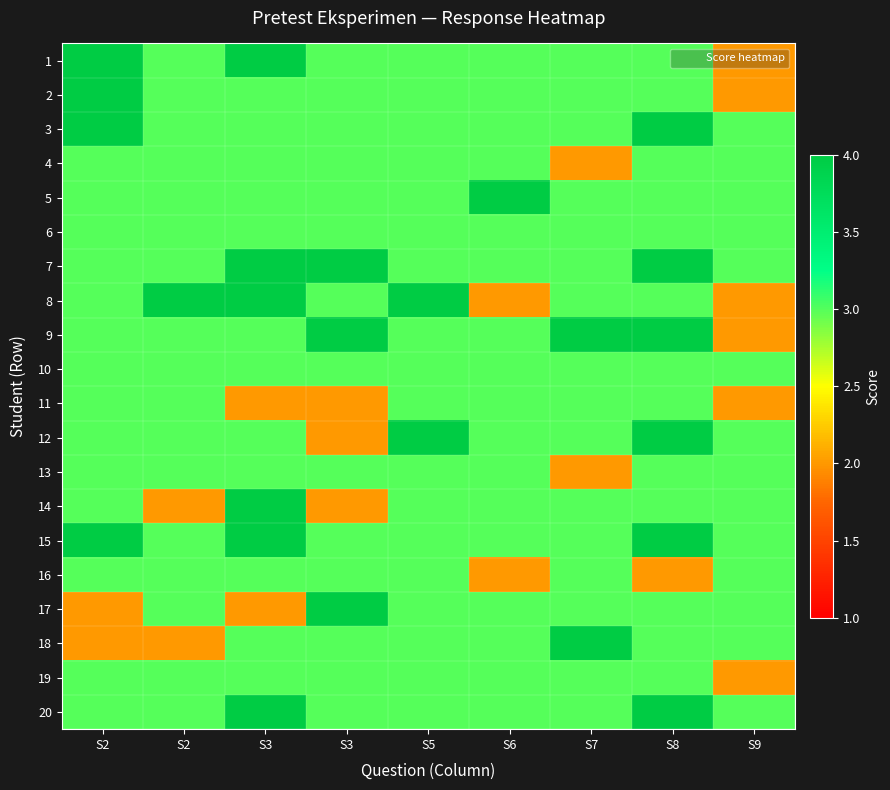

Reading left to right, extract all data points from this chart.

1: S2=4	S2=3	S3=4	S3=3	S5=3	S6=3	S7=3	S8=3	S9=2
2: S2=4	S2=3	S3=3	S3=3	S5=3	S6=3	S7=3	S8=3	S9=2
3: S2=4	S2=3	S3=3	S3=3	S5=3	S6=3	S7=3	S8=4	S9=3
4: S2=3	S2=3	S3=3	S3=3	S5=3	S6=3	S7=2	S8=3	S9=3
5: S2=3	S2=3	S3=3	S3=3	S5=3	S6=4	S7=3	S8=3	S9=3
6: S2=3	S2=3	S3=3	S3=3	S5=3	S6=3	S7=3	S8=3	S9=3
7: S2=3	S2=3	S3=4	S3=4	S5=3	S6=3	S7=3	S8=4	S9=3
8: S2=3	S2=4	S3=4	S3=3	S5=4	S6=2	S7=3	S8=3	S9=2
9: S2=3	S2=3	S3=3	S3=4	S5=3	S6=3	S7=4	S8=4	S9=2
10: S2=3	S2=3	S3=3	S3=3	S5=3	S6=3	S7=3	S8=3	S9=3
11: S2=3	S2=3	S3=2	S3=2	S5=3	S6=3	S7=3	S8=3	S9=2
12: S2=3	S2=3	S3=3	S3=2	S5=4	S6=3	S7=3	S8=4	S9=3
13: S2=3	S2=3	S3=3	S3=3	S5=3	S6=3	S7=2	S8=3	S9=3
14: S2=3	S2=2	S3=4	S3=2	S5=3	S6=3	S7=3	S8=3	S9=3
15: S2=4	S2=3	S3=4	S3=3	S5=3	S6=3	S7=3	S8=4	S9=3
16: S2=3	S2=3	S3=3	S3=3	S5=3	S6=2	S7=3	S8=2	S9=3
17: S2=2	S2=3	S3=2	S3=4	S5=3	S6=3	S7=3	S8=3	S9=3
18: S2=2	S2=2	S3=3	S3=3	S5=3	S6=3	S7=4	S8=3	S9=3
19: S2=3	S2=3	S3=3	S3=3	S5=3	S6=3	S7=3	S8=3	S9=2
20: S2=3	S2=3	S3=4	S3=3	S5=3	S6=3	S7=3	S8=4	S9=3